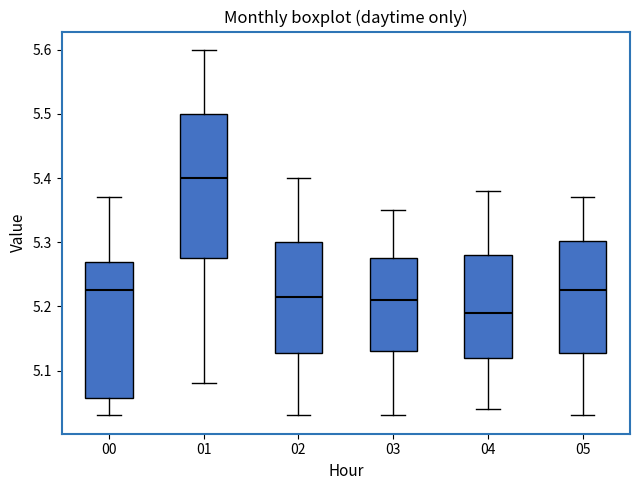

Reading left to right, transcribe this box plot: for each box, give where its median line is, the range the box spans, and where its two whiskers end, as read against the y-axis. The values are not printed on the chart, so give them approximately, as read against the axis.

00: median 5.23, box 5.06 to 5.27, whiskers 5.03 to 5.37
01: median 5.40, box 5.28 to 5.50, whiskers 5.08 to 5.60
02: median 5.22, box 5.13 to 5.30, whiskers 5.03 to 5.40
03: median 5.21, box 5.13 to 5.28, whiskers 5.03 to 5.35
04: median 5.19, box 5.12 to 5.28, whiskers 5.04 to 5.38
05: median 5.23, box 5.13 to 5.30, whiskers 5.03 to 5.37